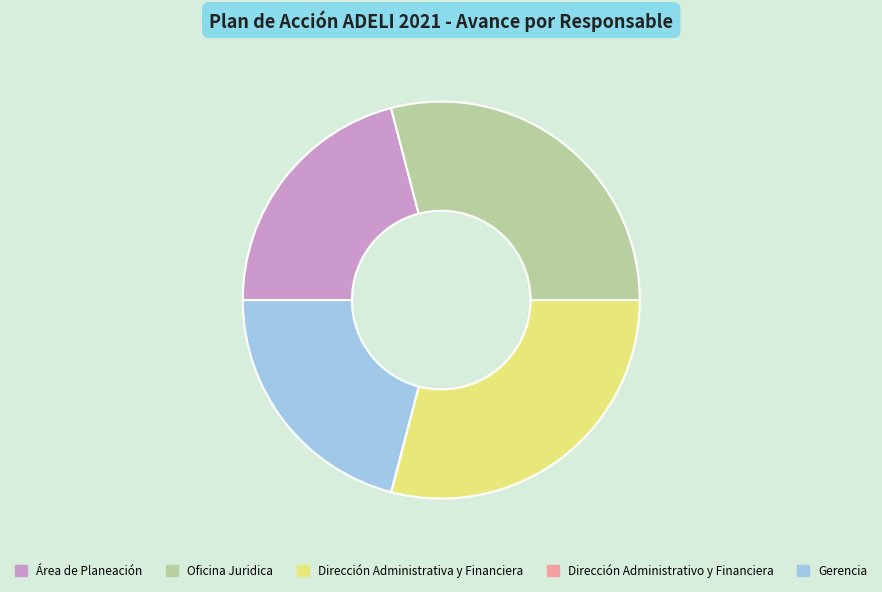

The Oficina Juridica slice represents 29% of the pie. True or false?

True